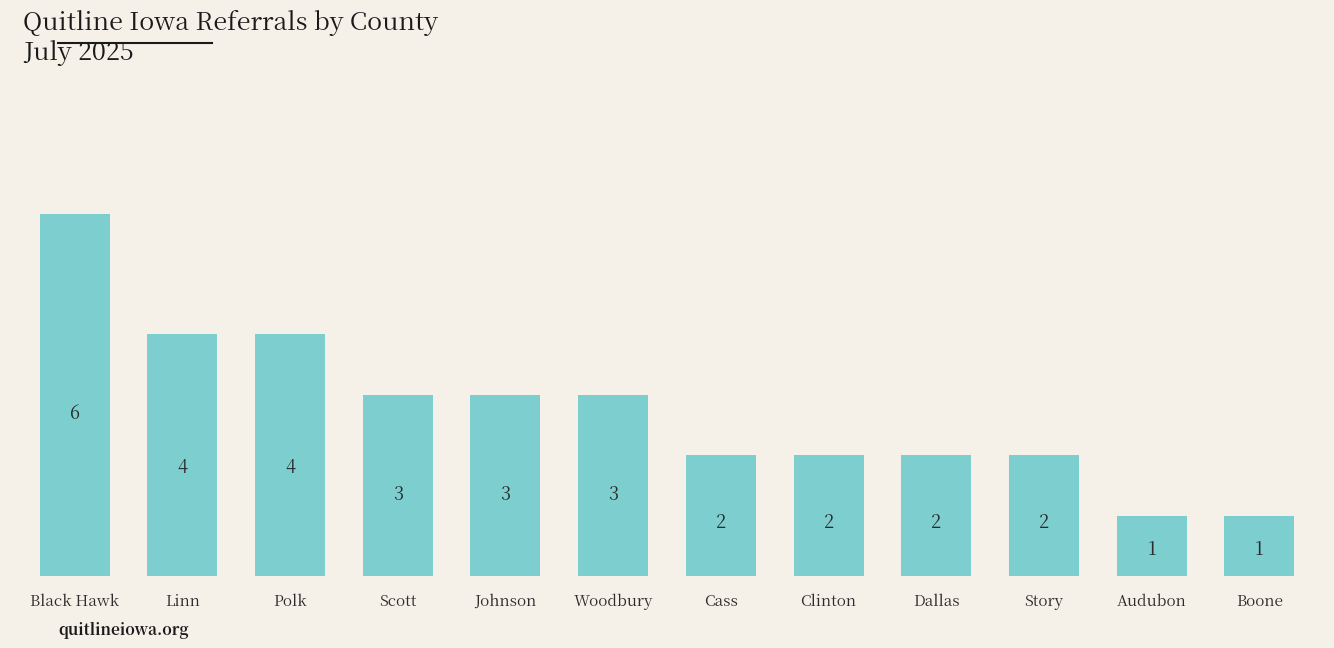

What is the sum of all values?

33